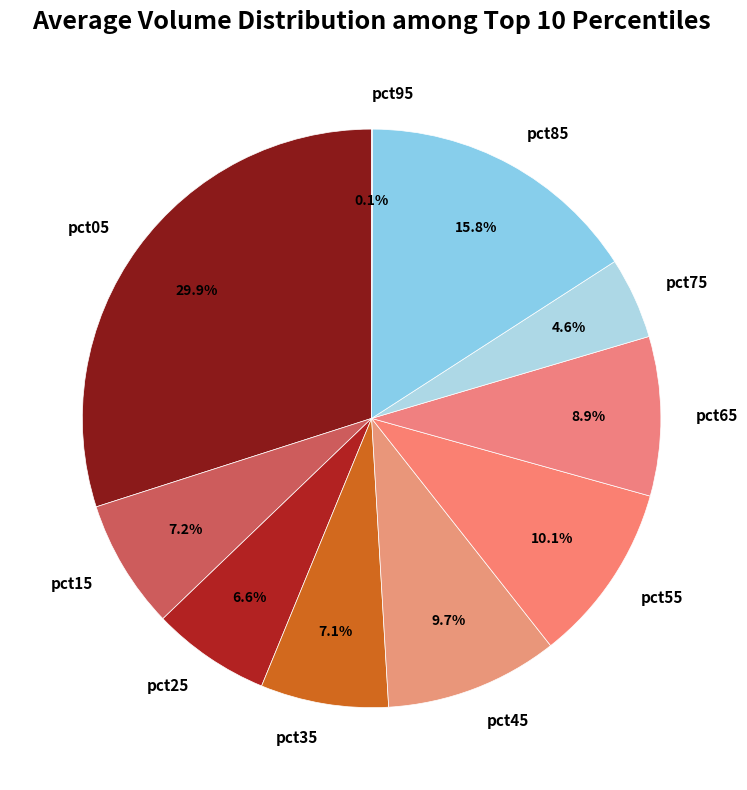

Which category has the biggest portion of the pie?

pct05